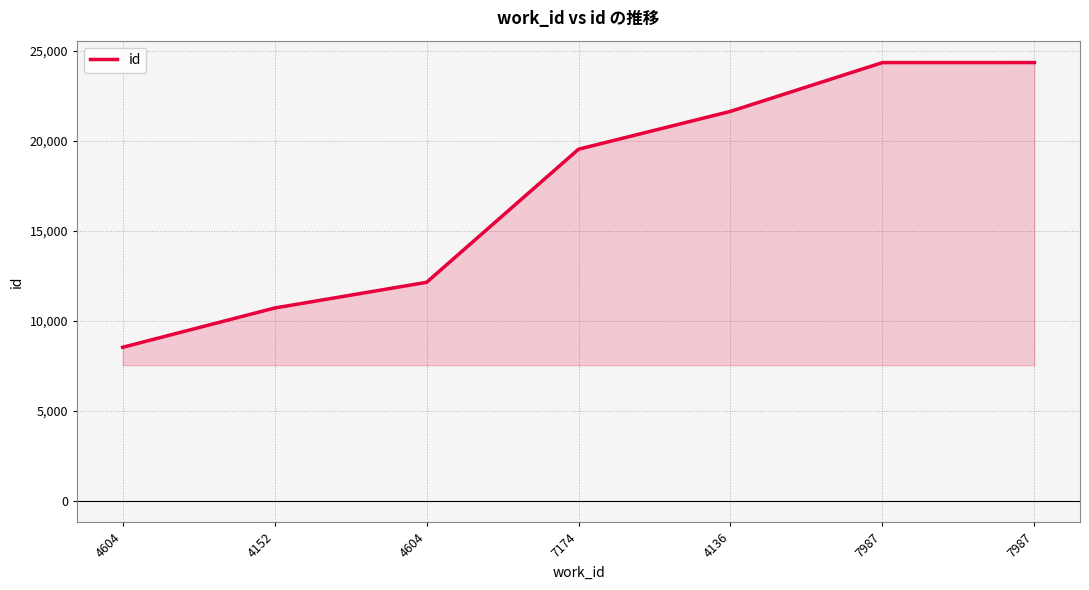

How many categories are shown in the chart?

7